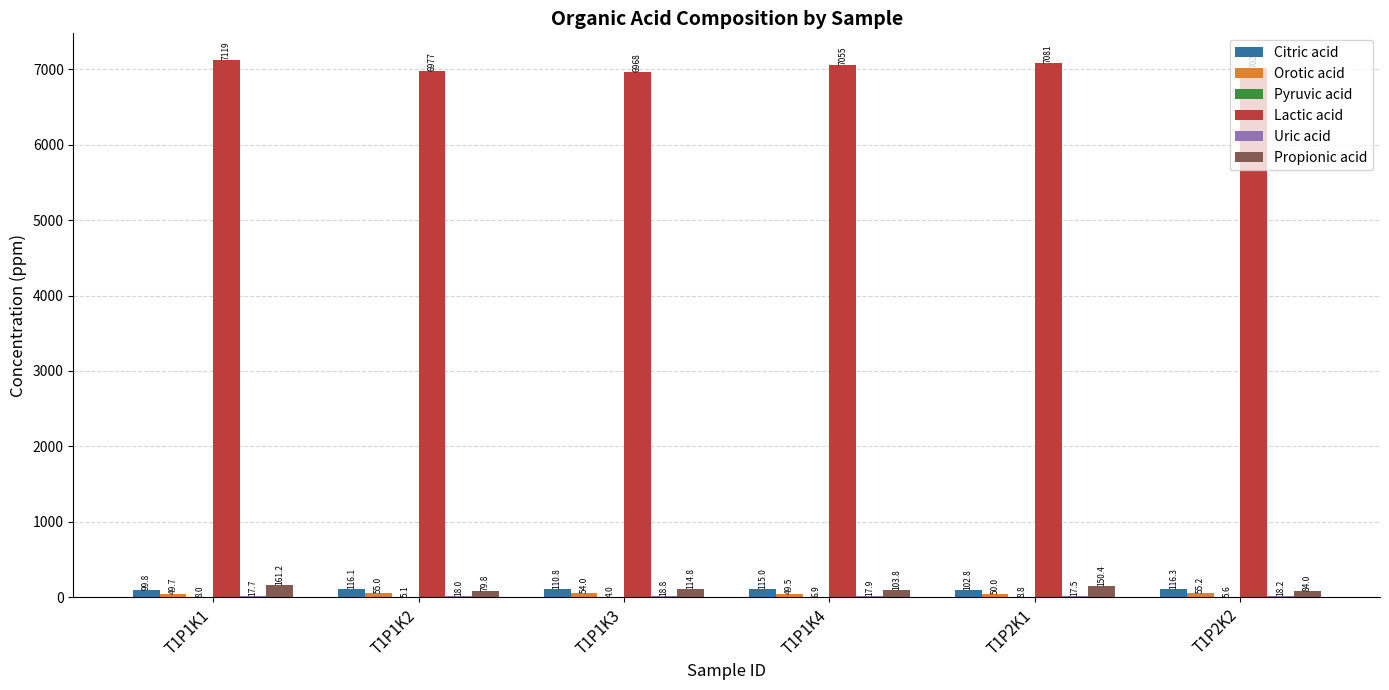

Are the bars horizontal?

No